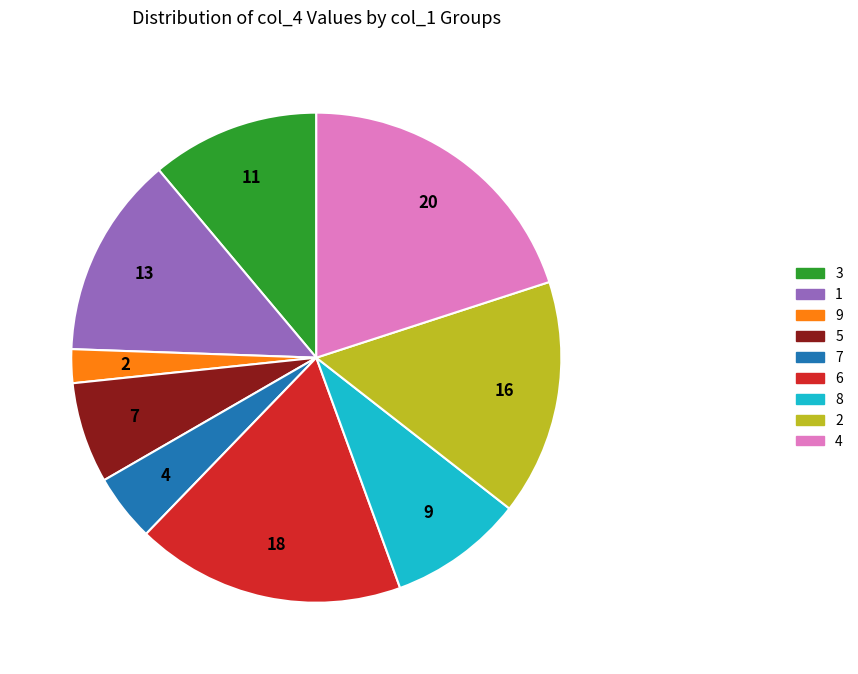

To the nearest percent, what is the difference between the 5 and 7 slice percentages?

2%